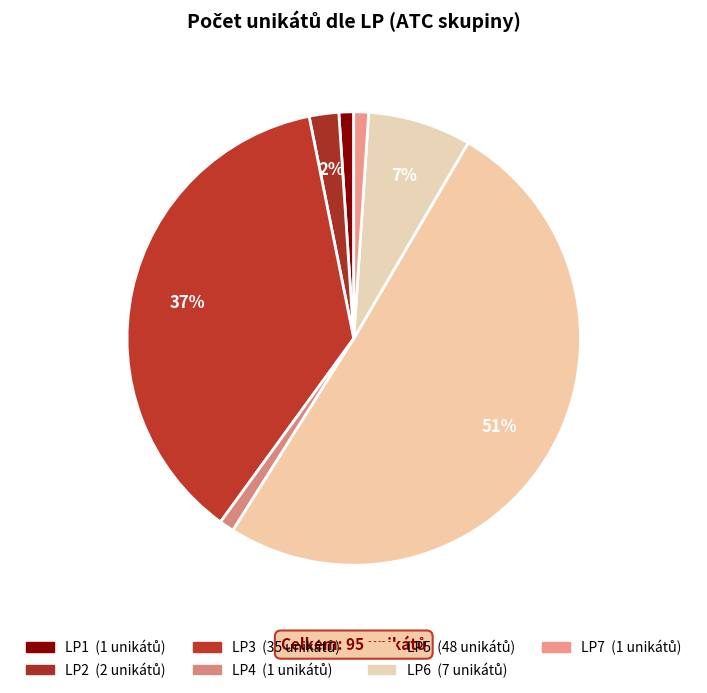

How many slices are in this pie chart?

7